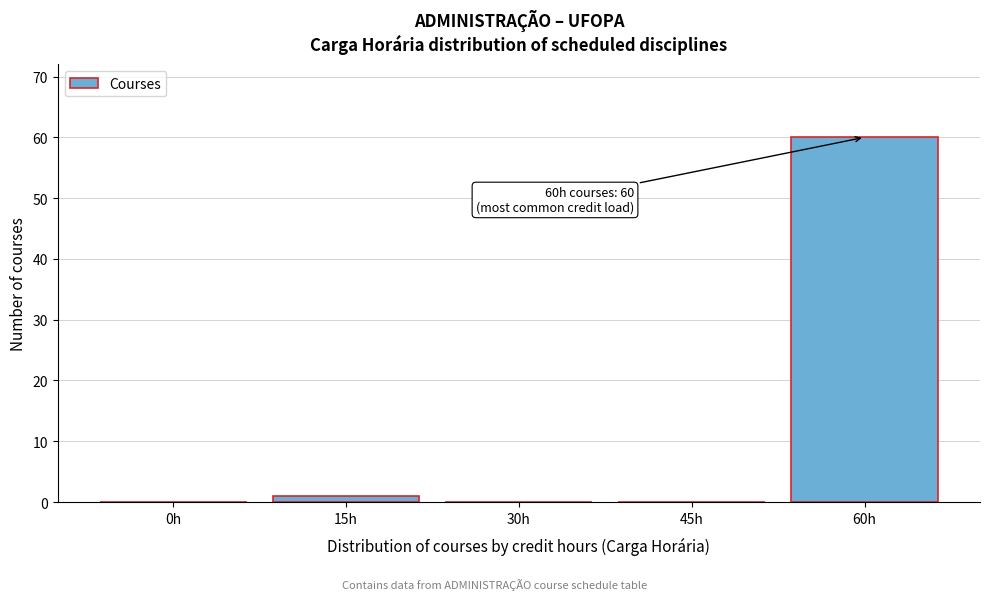

Reading right to left, transcribe all the data shown in this chart.

60h=60	45h=0	30h=0	15h=1	0h=0